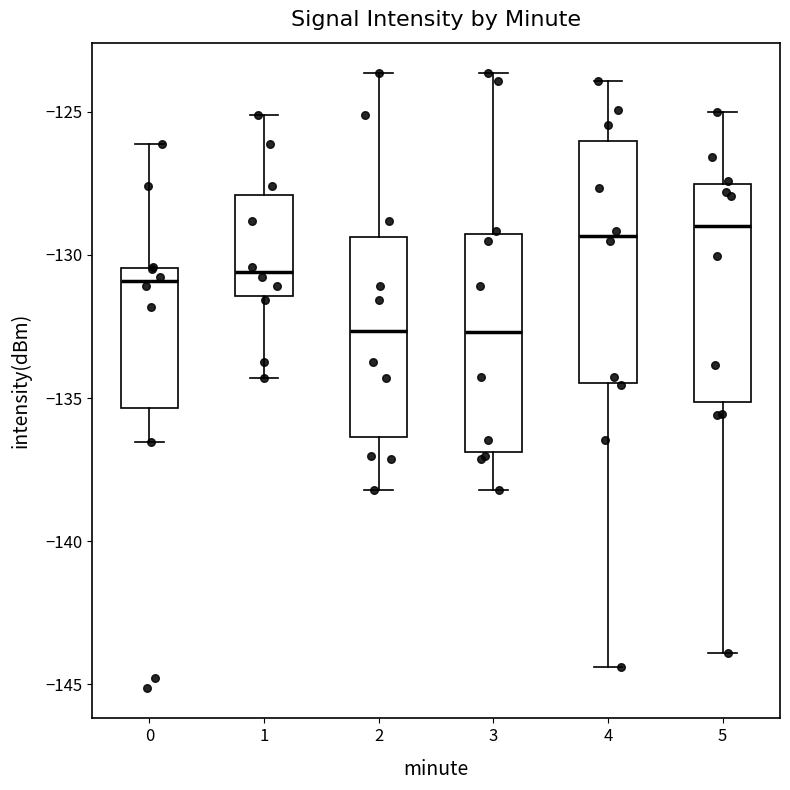

Reading left to right, transcribe this box plot: for each box, give where its median line is, the range the box spans, and where its two whiskers end, as read against the y-axis. The values are not printed on the chart, so give them approximately, as read against the axis.

0: median -131.0, box -135.5 to -130.5, whiskers -136.5 to -126.0
1: median -130.5, box -131.5 to -128.0, whiskers -134.5 to -125.0
2: median -132.5, box -136.5 to -129.5, whiskers -138.0 to -123.5
3: median -132.5, box -137.0 to -129.5, whiskers -138.0 to -123.5
4: median -129.5, box -134.5 to -126.0, whiskers -144.5 to -124.0
5: median -129.0, box -135.0 to -127.5, whiskers -144.0 to -125.0